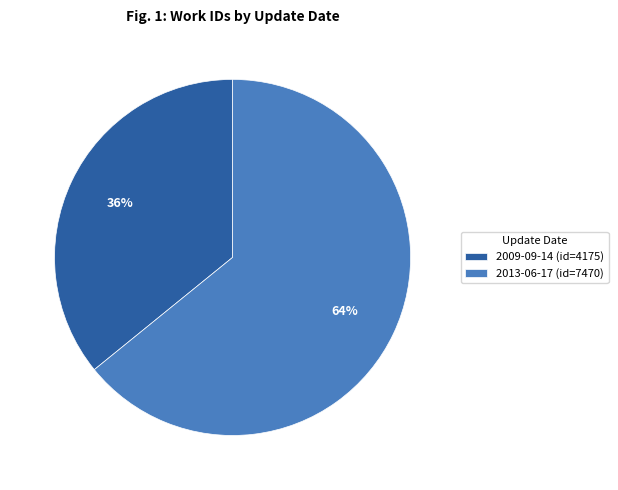

Which has a higher value, 2013-06-17 or 2009-09-14?

2013-06-17